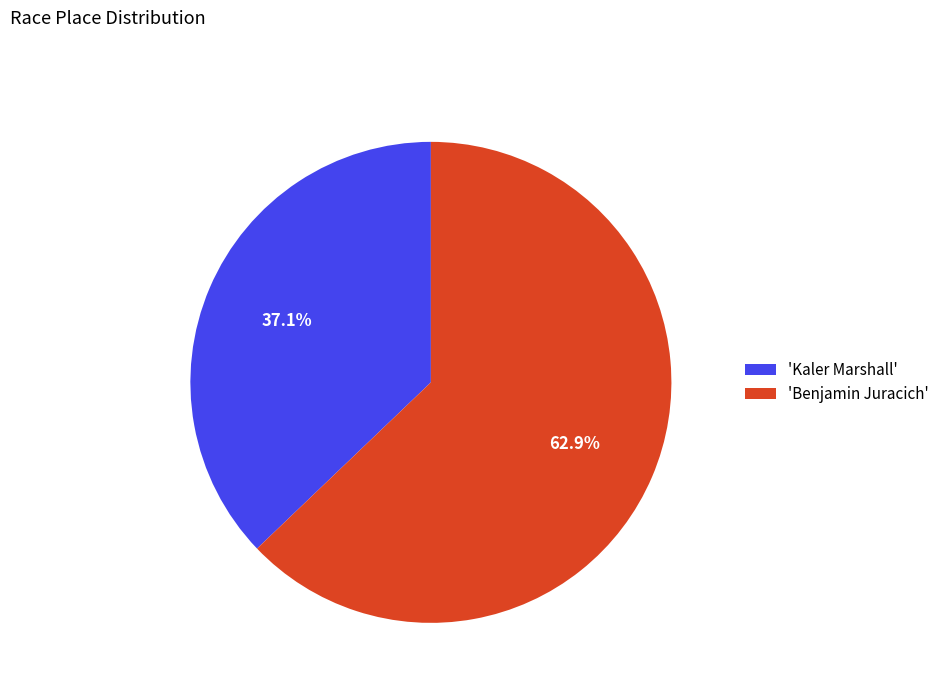

Rank the categories by value from lowest to highest.

'Kaler Marshall', 'Benjamin Juracich'